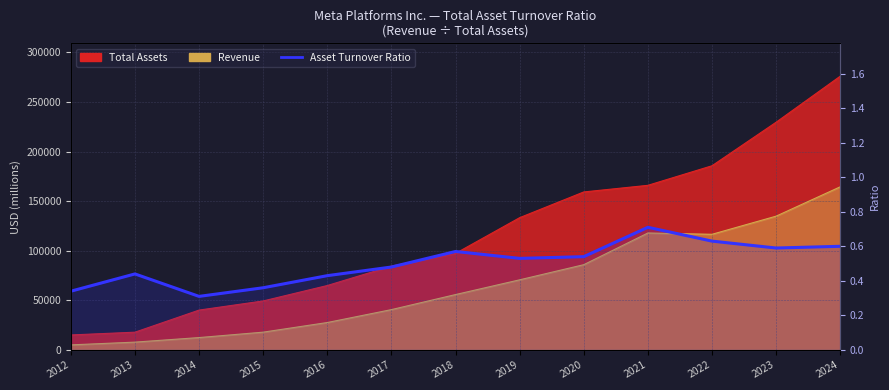

List the labels in order of value, largest first.

2021, 2022, 2024, 2023, 2018, 2020, 2019, 2017, 2013, 2016, 2015, 2012, 2014